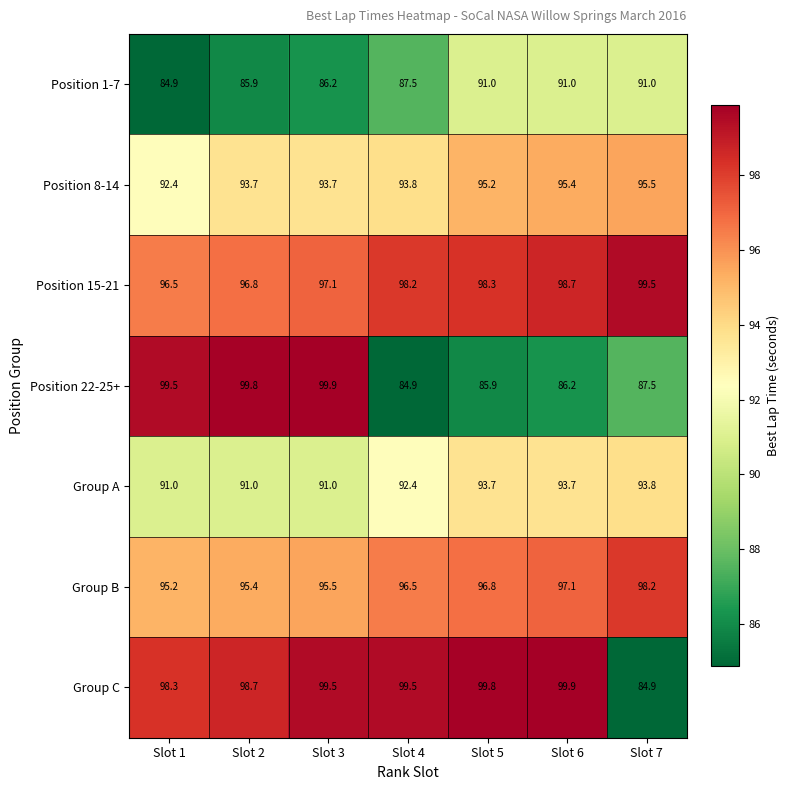

What is the difference between the Position 15-21 values at Slot 3 and Slot 2?

0.3